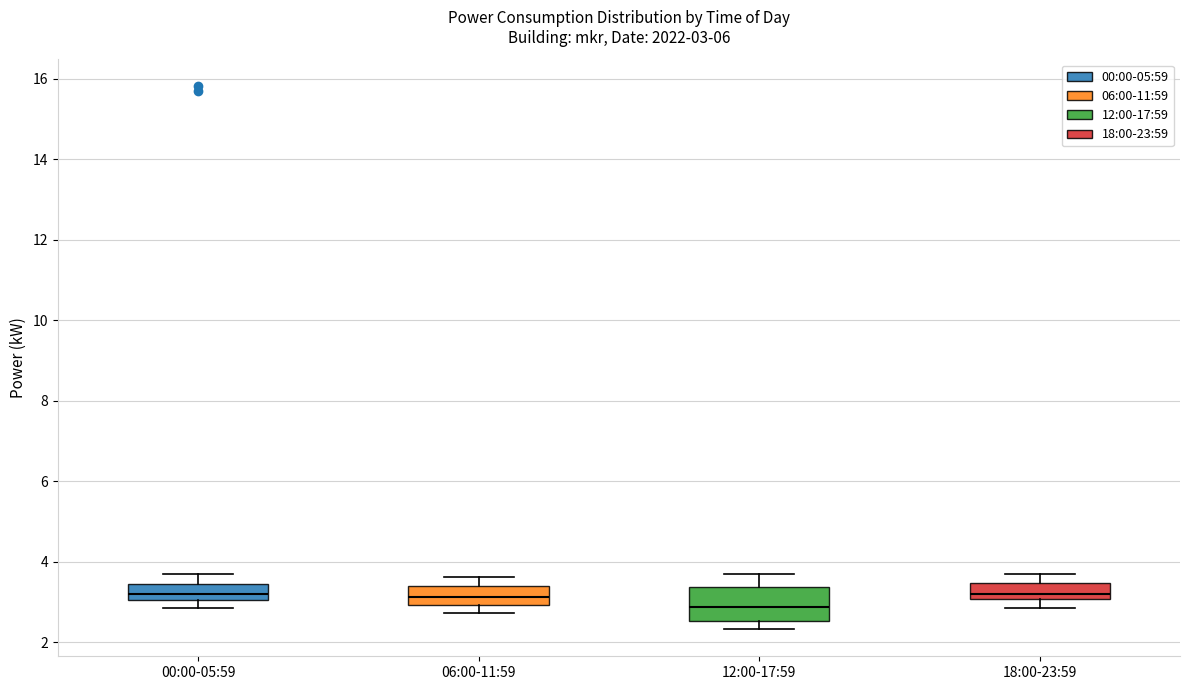

Which box is the tallest, from its lower edge to its upper edge?

12:00-17:59